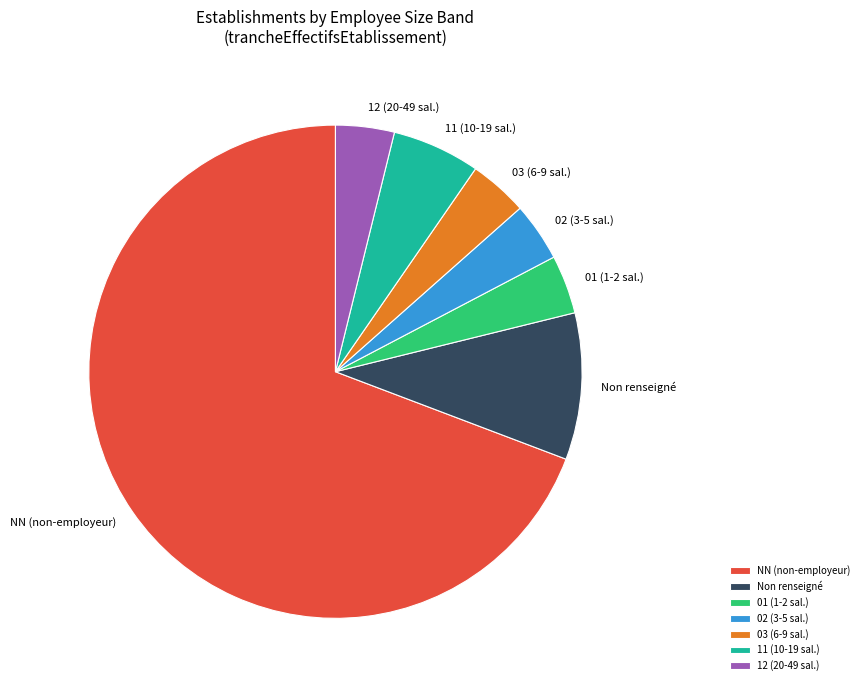

Combined, do Non renseigné and 02 (3-5 sal.) account for over 50%?

No